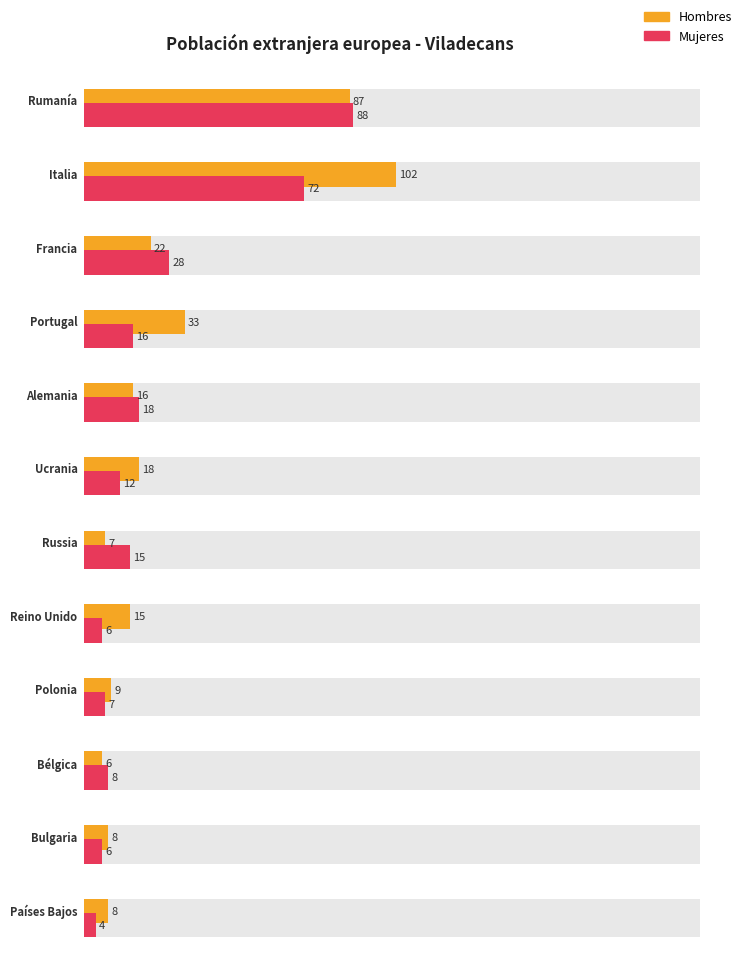

Rank the categories by Mujeres value from highest to lowest.

Rumanía, Italia, Francia, Alemania, Portugal, Russia, Ucrania, Bélgica, Polonia, Reino Unido, Bulgaria, Países Bajos